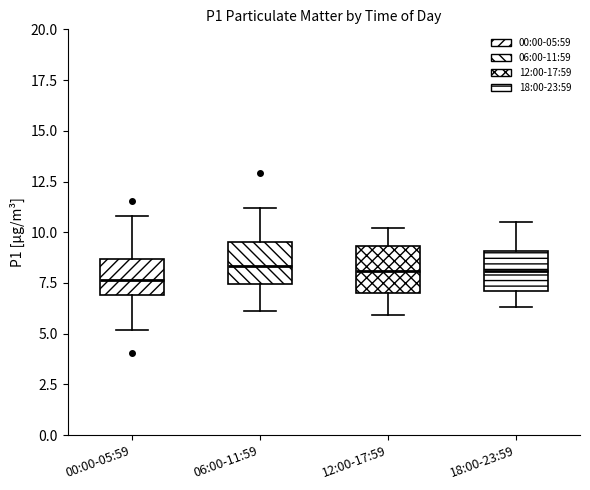

Reading left to right, transcribe this box plot: for each box, give where its median line is, the range the box spans, and where its two whiskers end, as read against the y-axis. The values are not printed on the chart, so give them approximately, as read against the axis.

00:00-05:59: median 7.5, box 7.0 to 8.5, whiskers 5.0 to 11.0
06:00-11:59: median 8.5, box 7.5 to 9.5, whiskers 6.0 to 11.0
12:00-17:59: median 8.0, box 7.0 to 9.5, whiskers 6.0 to 10.0
18:00-23:59: median 8.0, box 7.0 to 9.0, whiskers 6.5 to 10.5